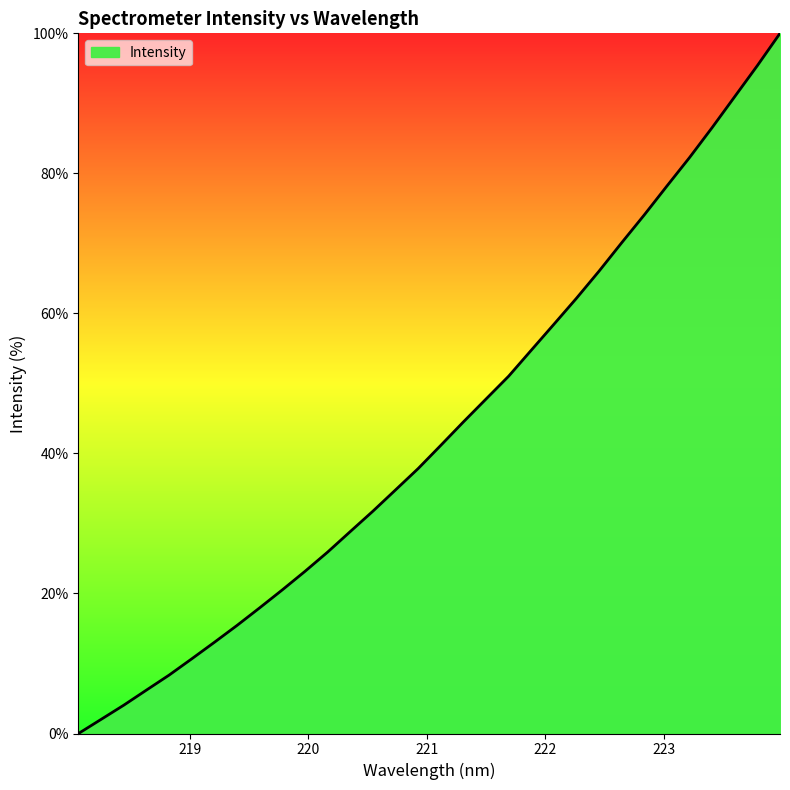

What is the difference between the maximum and minimum values?

100.0